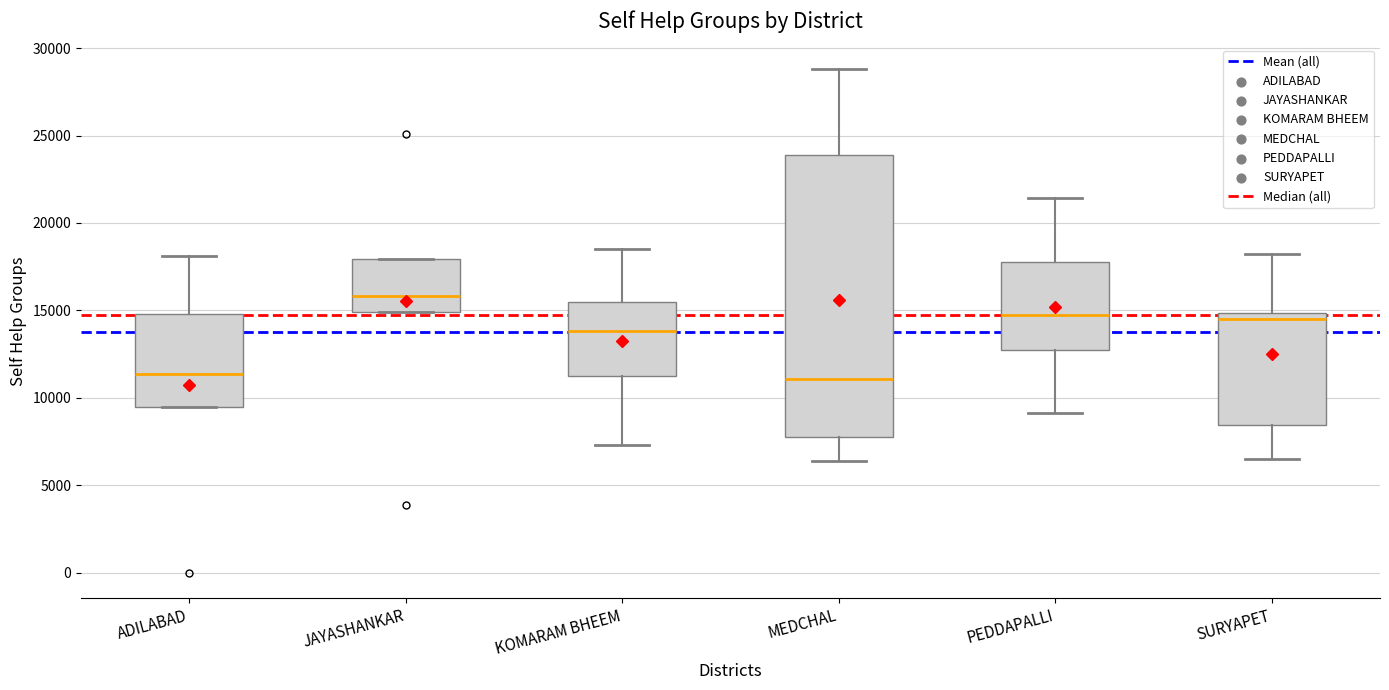

Which box is the tallest, from its lower edge to its upper edge?

MEDCHAL